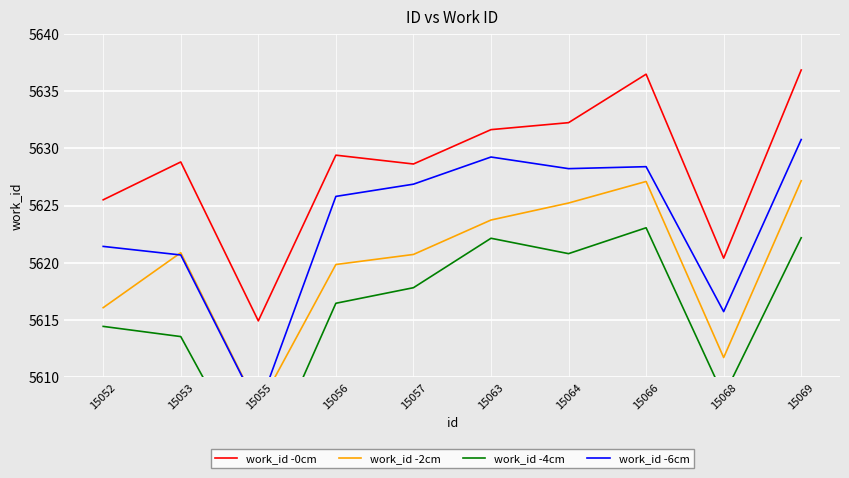

What are all the series names shown in the legend?

work_id -0cm, work_id -2cm, work_id -4cm, work_id -6cm